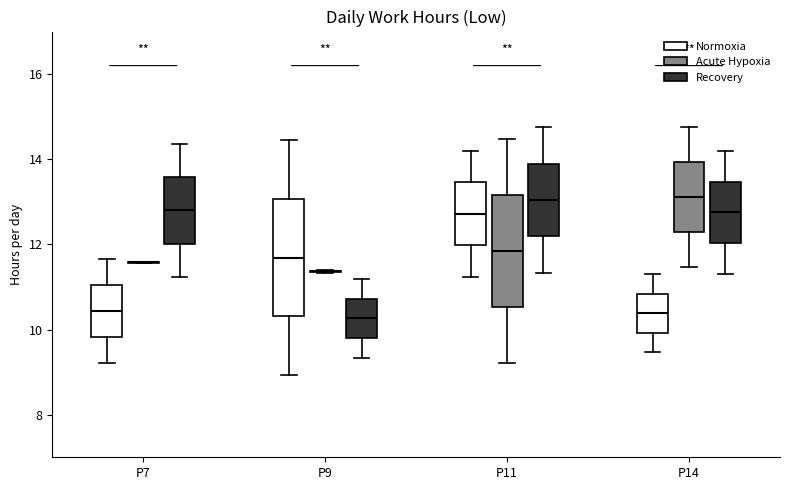

Reading left to right, read every box against the y-axis: the position of its median line, the range the box covers, and the ends of its whiskers. The values are not printed on the chart, so give them approximately, as read against the axis.

P7 (Normoxia): median 10.4, box 9.8 to 11.0, whiskers 9.2 to 11.6
P7 (Acute Hypoxia): box collapsed to a line at 11.6, whiskers 11.6 to 11.6
P7 (Recovery): median 12.8, box 12.0 to 13.6, whiskers 11.2 to 14.4
P9 (Normoxia): median 11.6, box 10.4 to 13.0, whiskers 9.0 to 14.4
P9 (Acute Hypoxia): box collapsed to a line at 11.4, whiskers 11.4 to 11.4
P9 (Recovery): median 10.2, box 9.8 to 10.8, whiskers 9.4 to 11.2
P11 (Normoxia): median 12.8, box 12.0 to 13.4, whiskers 11.2 to 14.2
P11 (Acute Hypoxia): median 11.8, box 10.6 to 13.2, whiskers 9.2 to 14.4
P11 (Recovery): median 13.0, box 12.2 to 13.8, whiskers 11.4 to 14.8
P14 (Normoxia): median 10.4, box 10.0 to 10.8, whiskers 9.4 to 11.4
P14 (Acute Hypoxia): median 13.2, box 12.2 to 14.0, whiskers 11.4 to 14.8
P14 (Recovery): median 12.8, box 12.0 to 13.4, whiskers 11.4 to 14.2